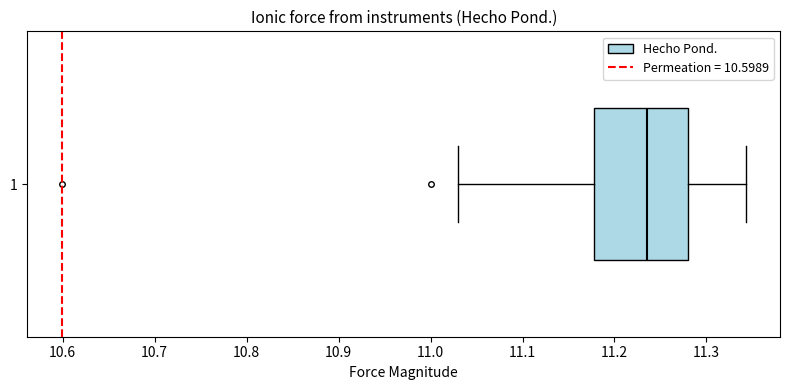

Read this box plot against the x-axis: the position of the median line, the range covered by the box, and the ends of both whiskers. The values are not printed on the chart, so give them approximately, as read against the axis.

median 11.24, box 11.18 to 11.28, whiskers 11.03 to 11.34